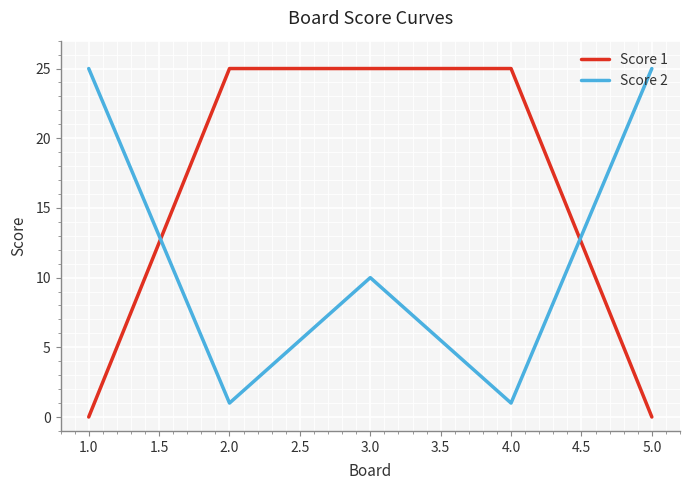

Rank the series by their average value, from lowest to highest.

Score 2, Score 1